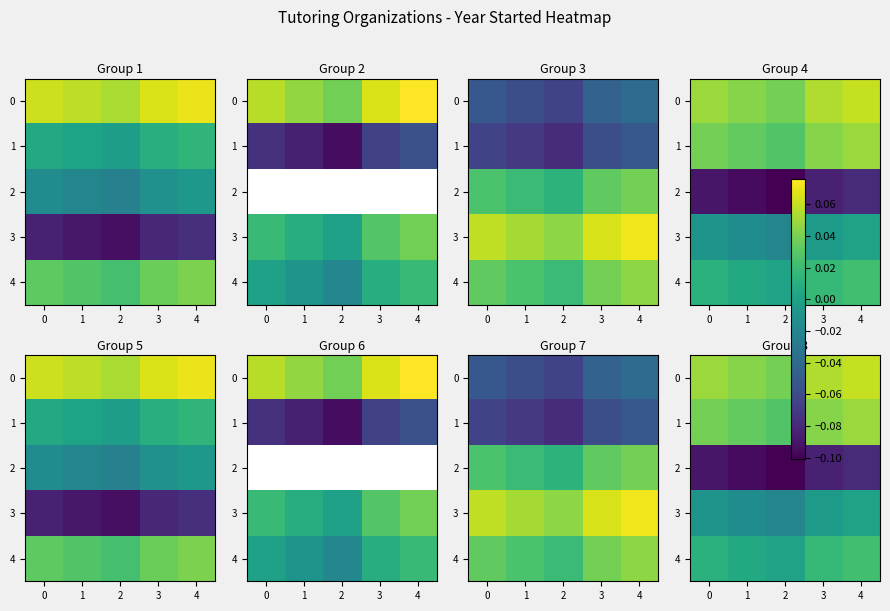

True or false: 0 has a value of 0.0 at 0.

True